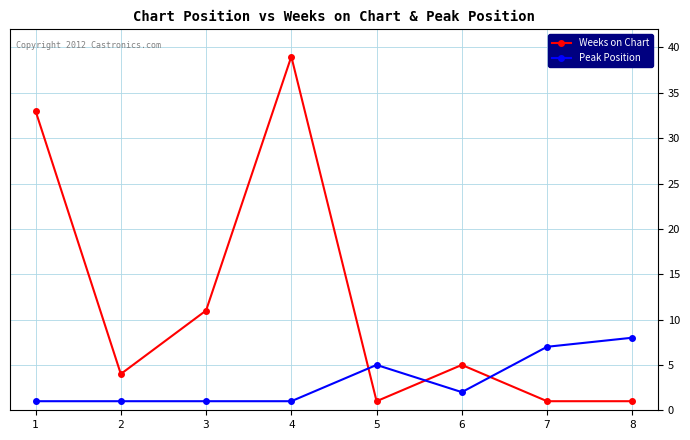

Reading left to right, transcribe all the data shown in this chart.

Weeks on Chart: 33	4	11	39	1	5	1	1
Peak Position: 1	1	1	1	5	2	7	8